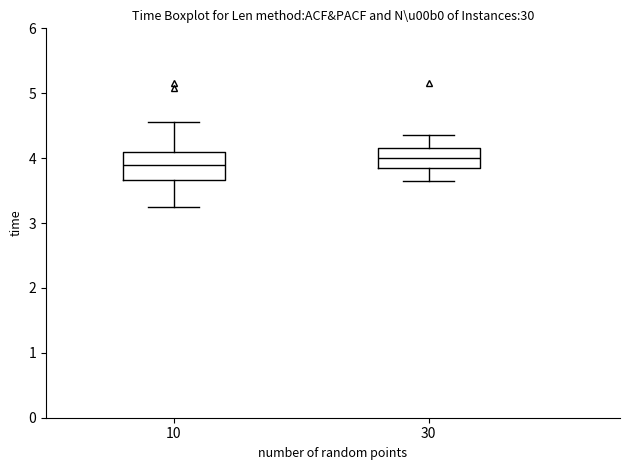

Which box's median line is the lowest?

10